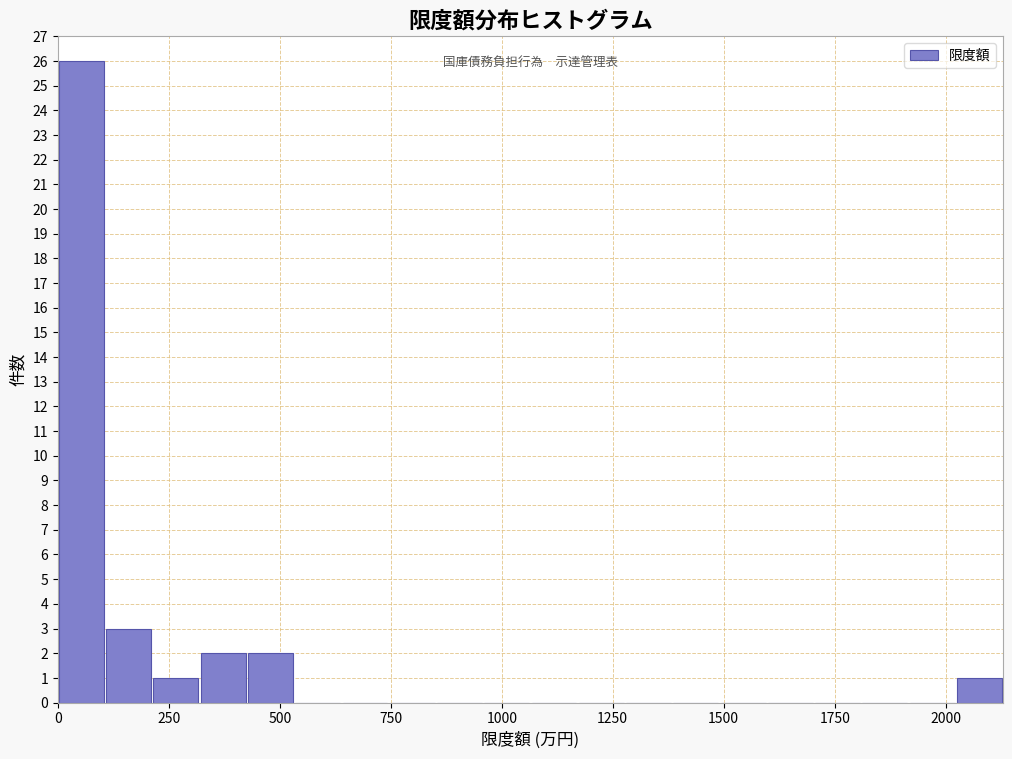

Read against the x-axis, roughly where is the centre of the tallest bar?

50